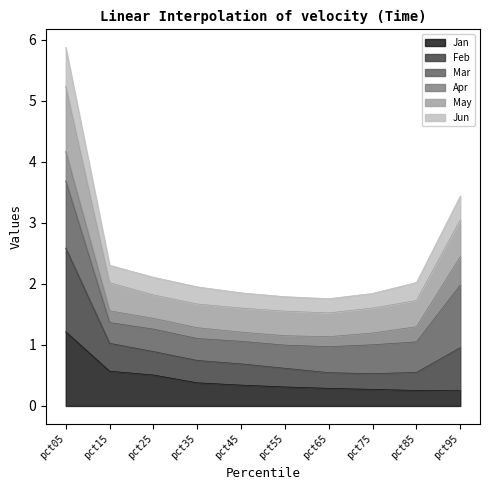

What is the difference between the maximum and minimum values in the Jan series?

1.0